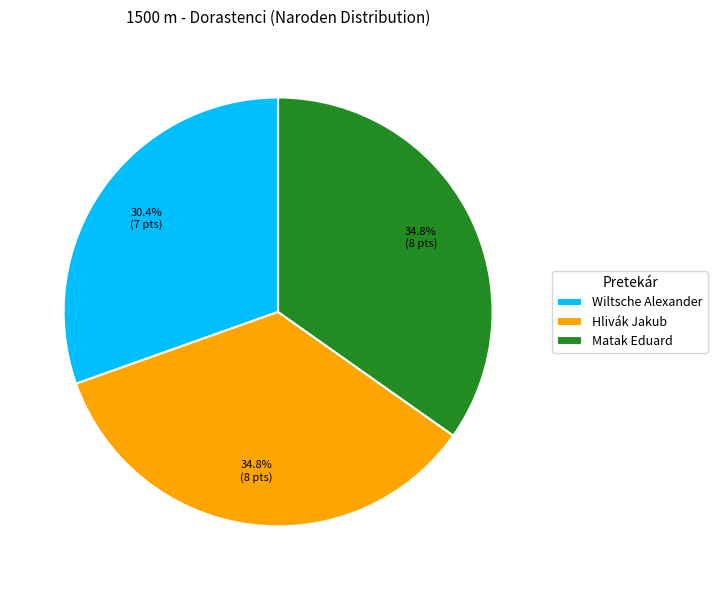

Which category has the smallest portion of the pie?

Wiltsche Alexander